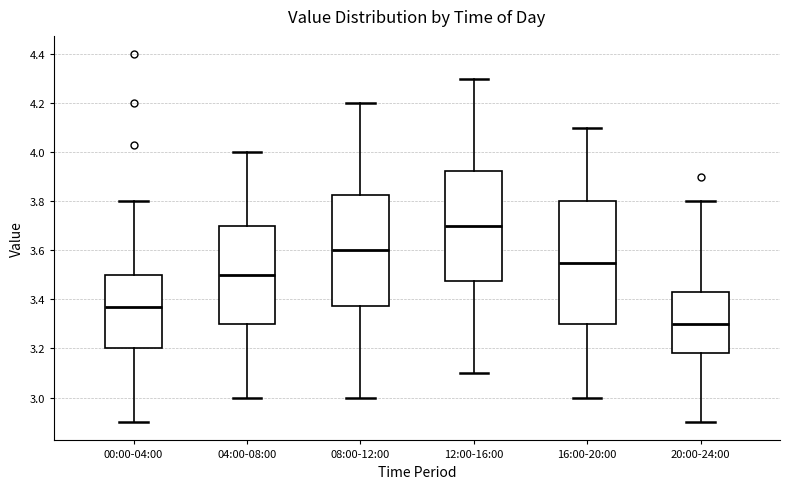

Comparing the boxes themselves (not the whiskers), which one is the tallest?

16:00-20:00